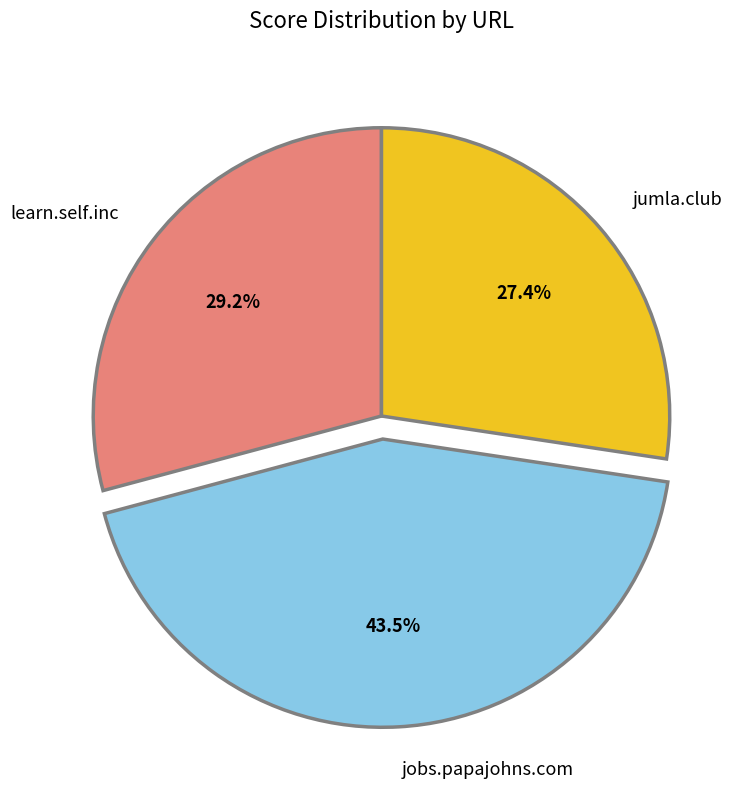

What percentage is the learn.self.inc slice, to the nearest percent?

29%